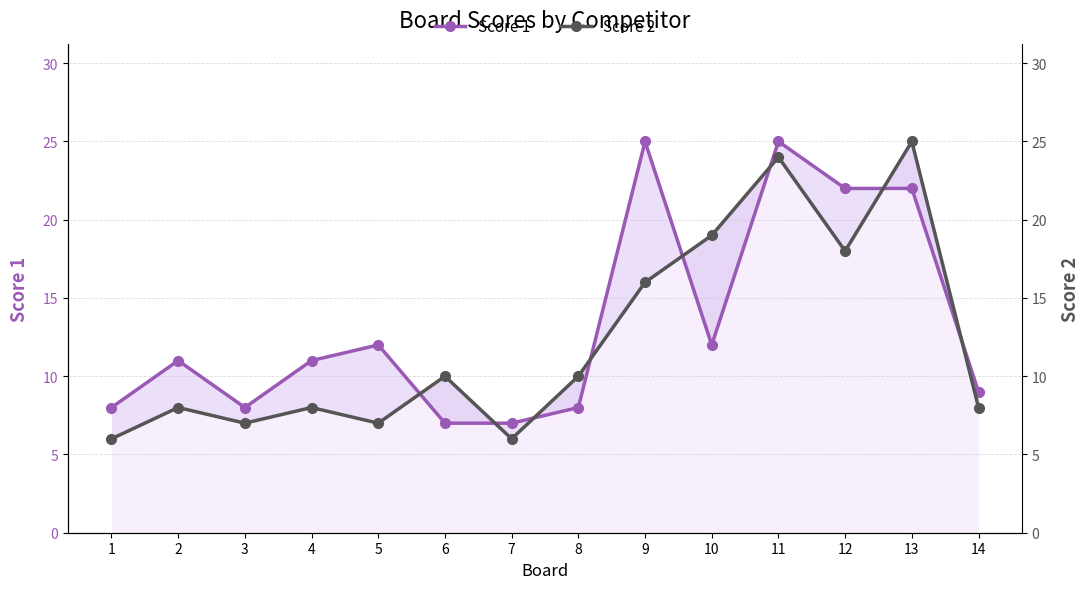

Is the value of Score 1 at 1 greater than the value of Score 2 at 14?

No